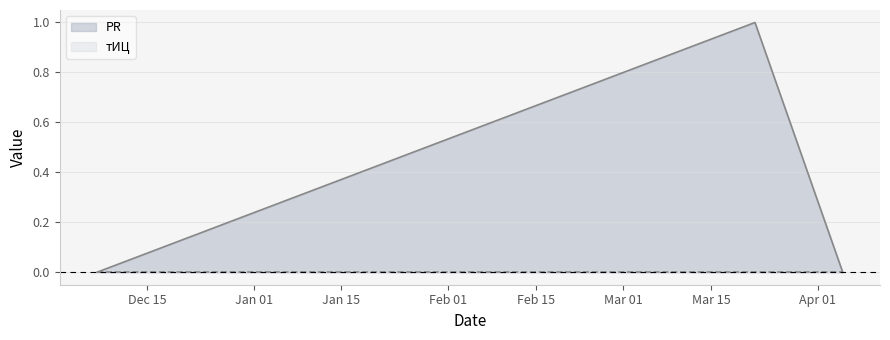

What is the label of the 1st point from the left?

2008-12-07